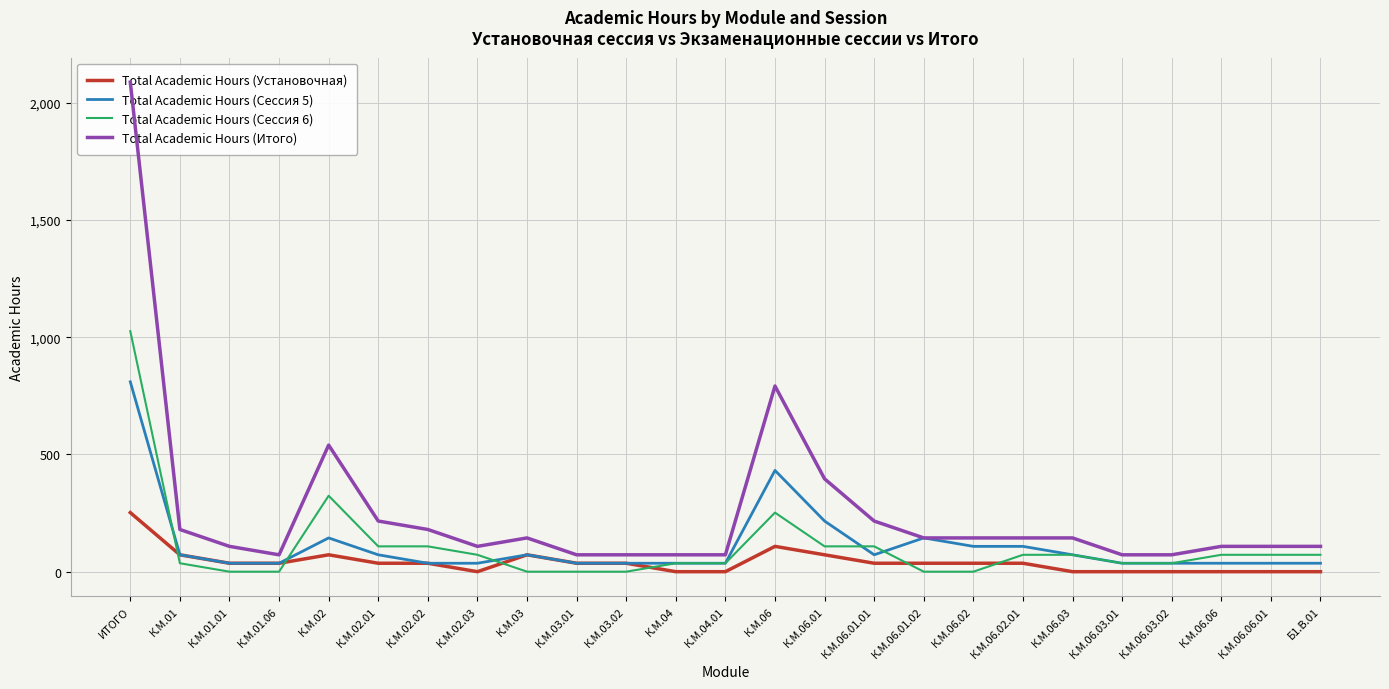

Which label corresponds to the smallest value in the chart?

К.М.02.03